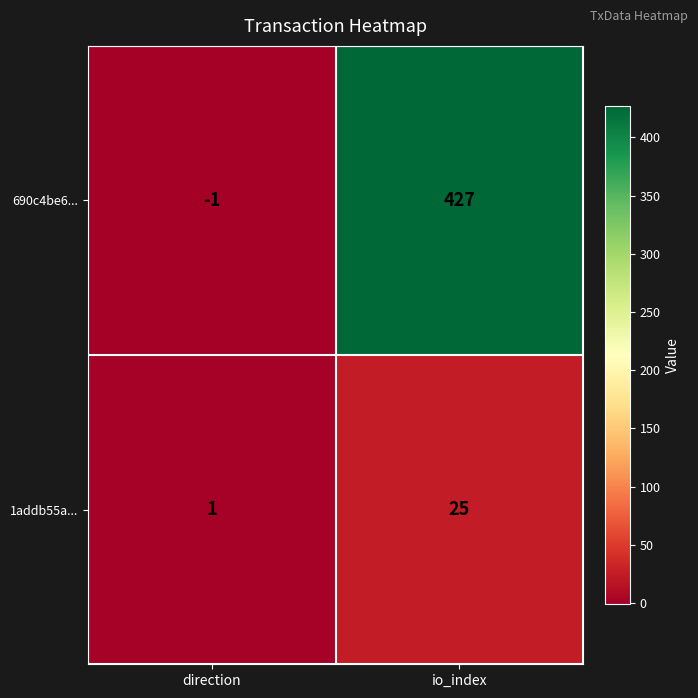

Which series has the largest total across all categories?

690c4be6...